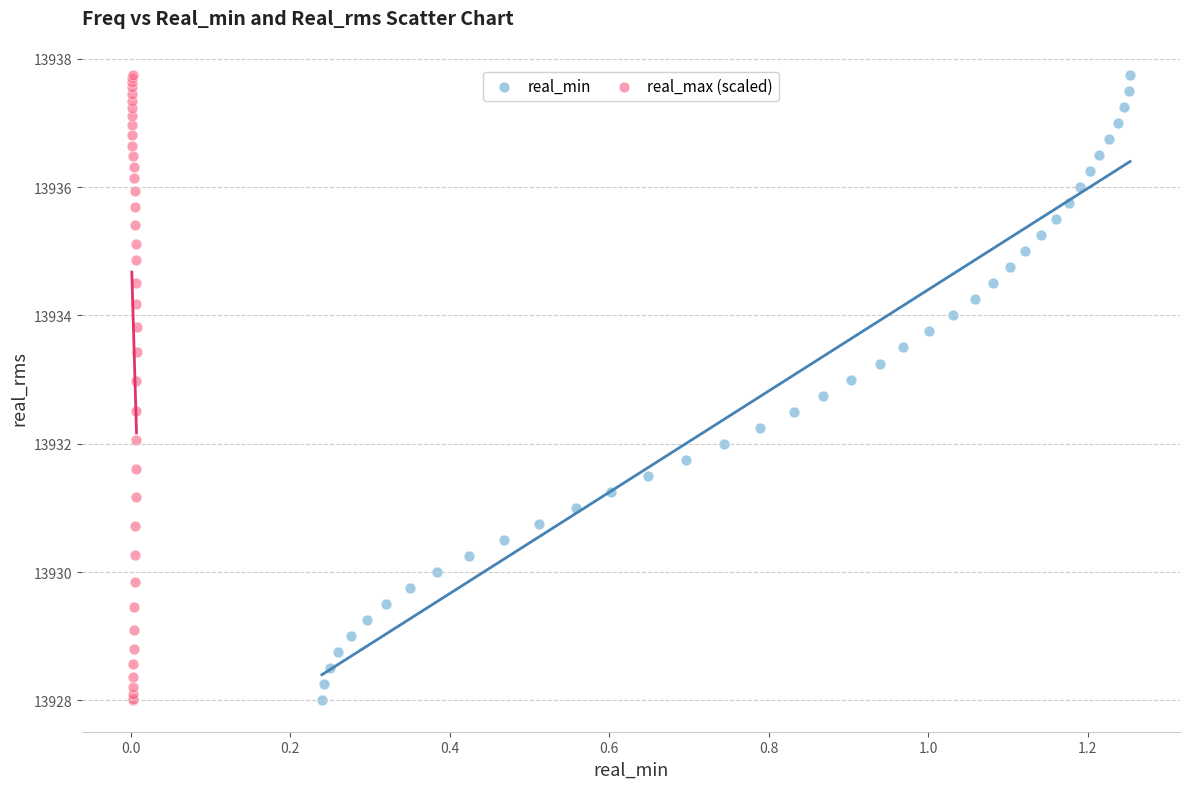

What are all the series names shown in the legend?

real_min, real_max (scaled)